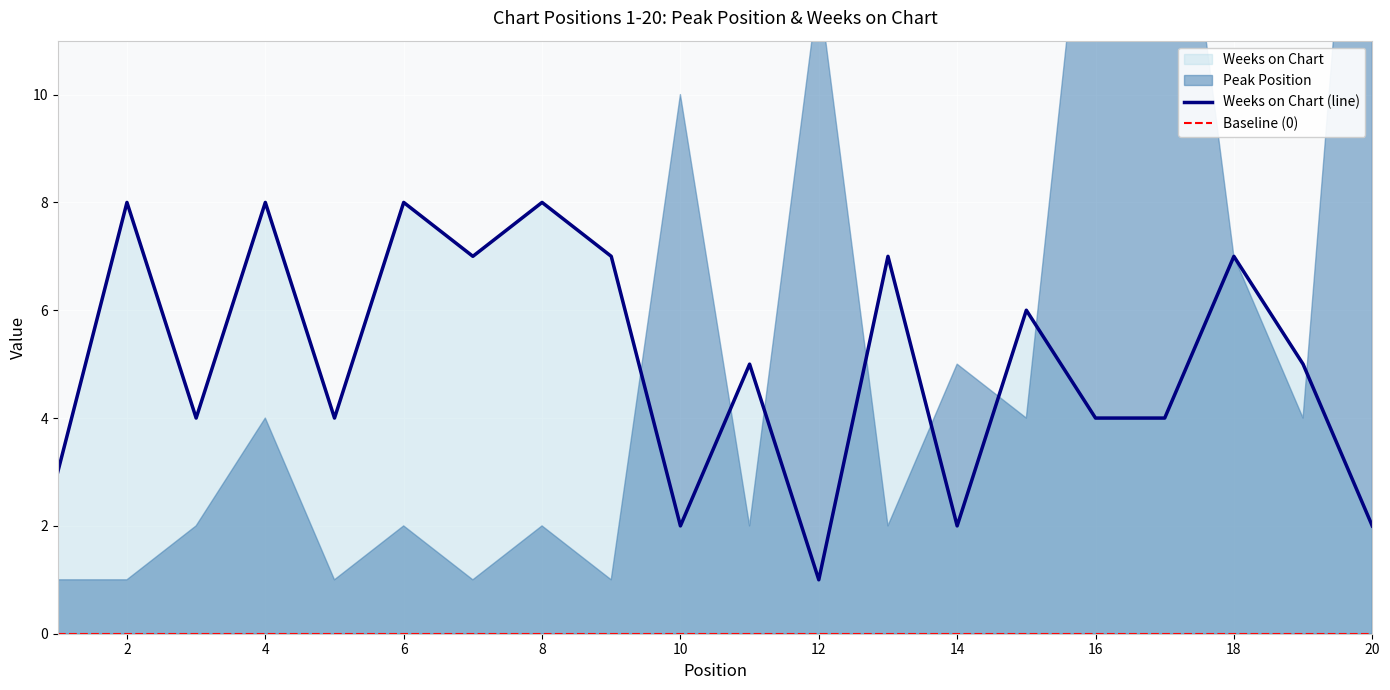

How many interior local peaks (higher than both neighbors) does the data have?

8